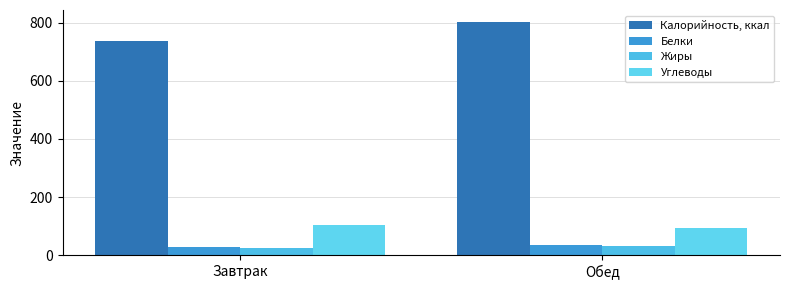

Reading left to right, what are all the values shown in this chart?

Калорийность, ккал: Завтрак=736.1	Обед=803.9
Белки: Завтрак=26.5	Обед=36.2
Жиры: Завтрак=23.6	Обед=31.6
Углеводы: Завтрак=104.8	Обед=93.6